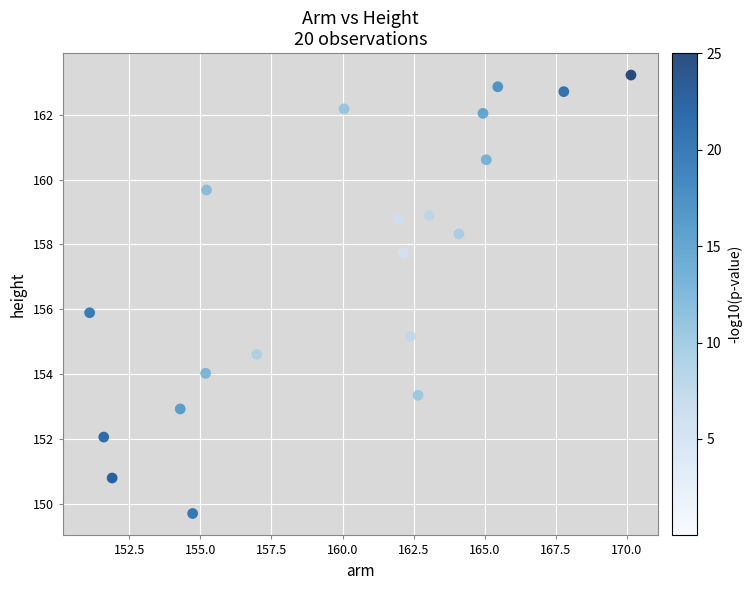

What is the range of X values (max minus min)?

19.0